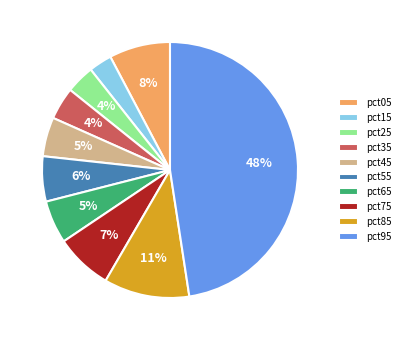

What is the largest slice in the pie chart?

pct95